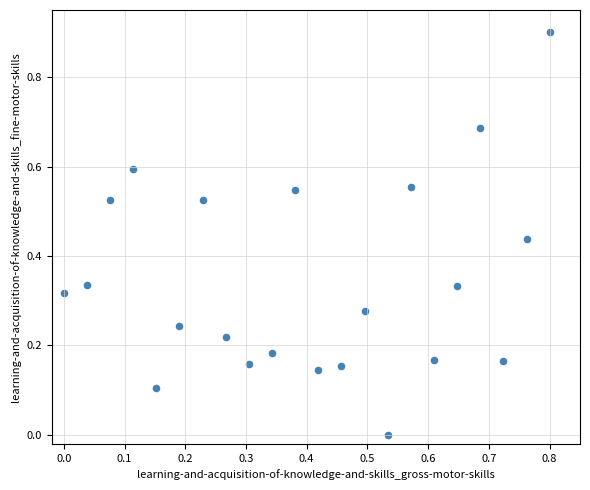

What is the range of Y values (max minus min)?

0.9